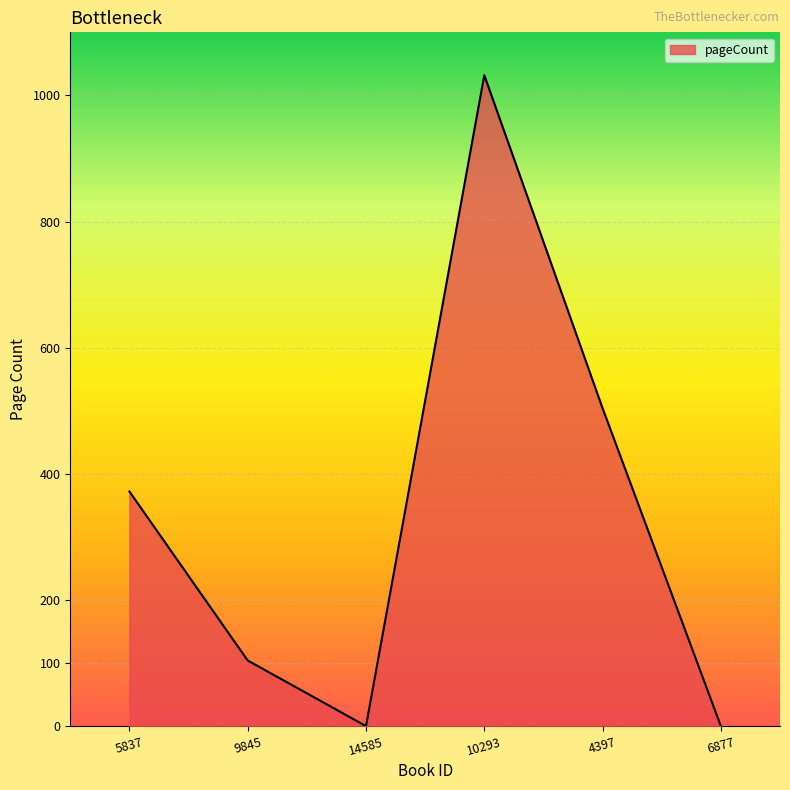

True or false: the data shows 138 at 9845.

False